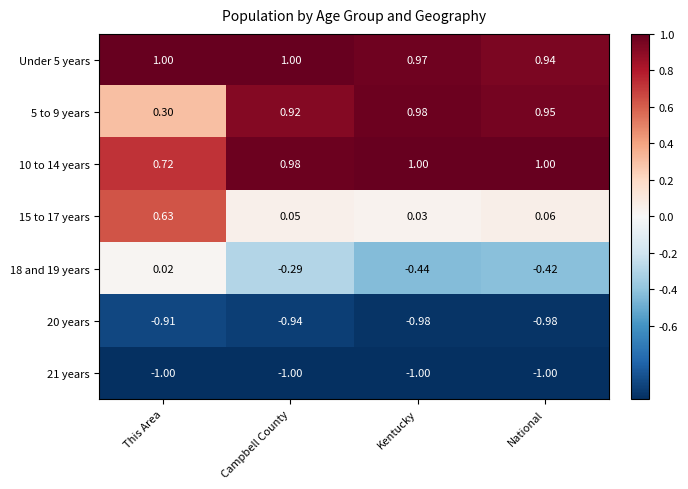

At which label does Under 5 years reach its minimum?

National